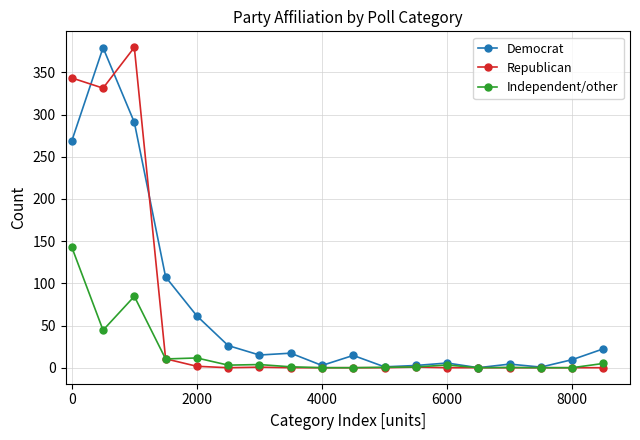

What is the value of the Democrat point at the 6th from the left?

26.2